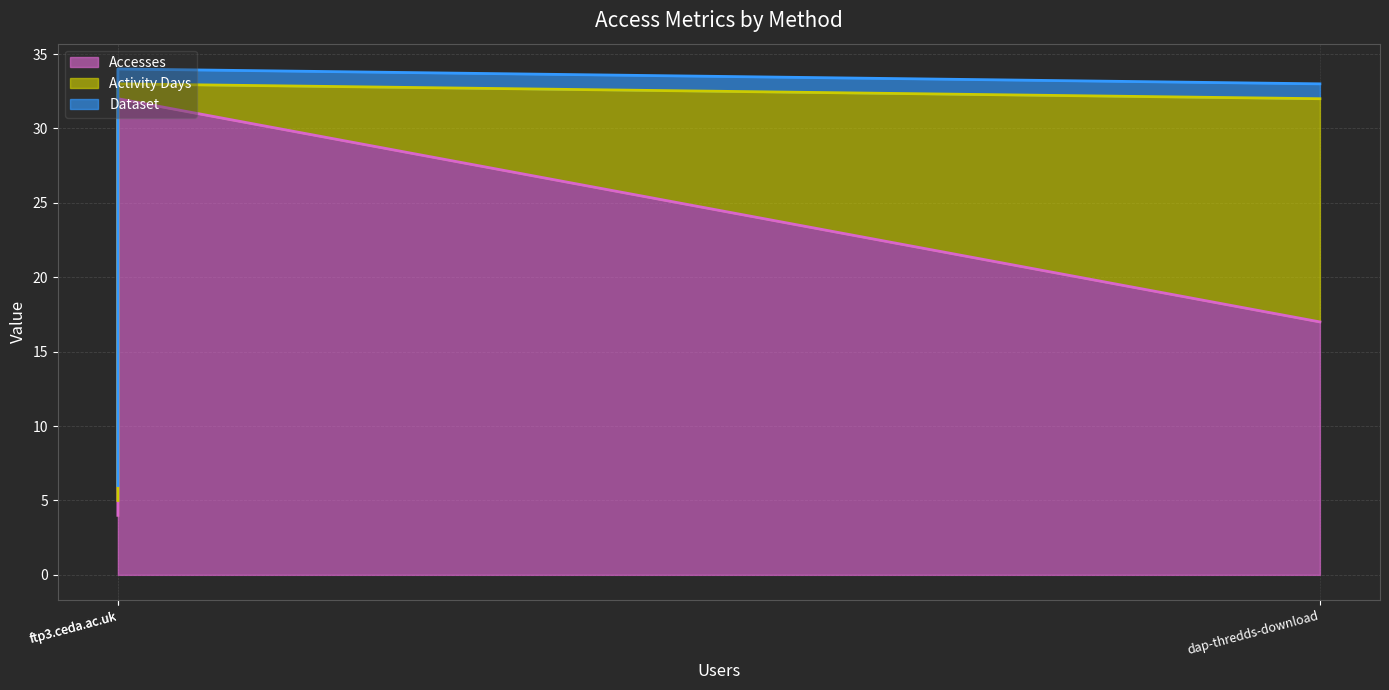

How many data points does each series have?

3